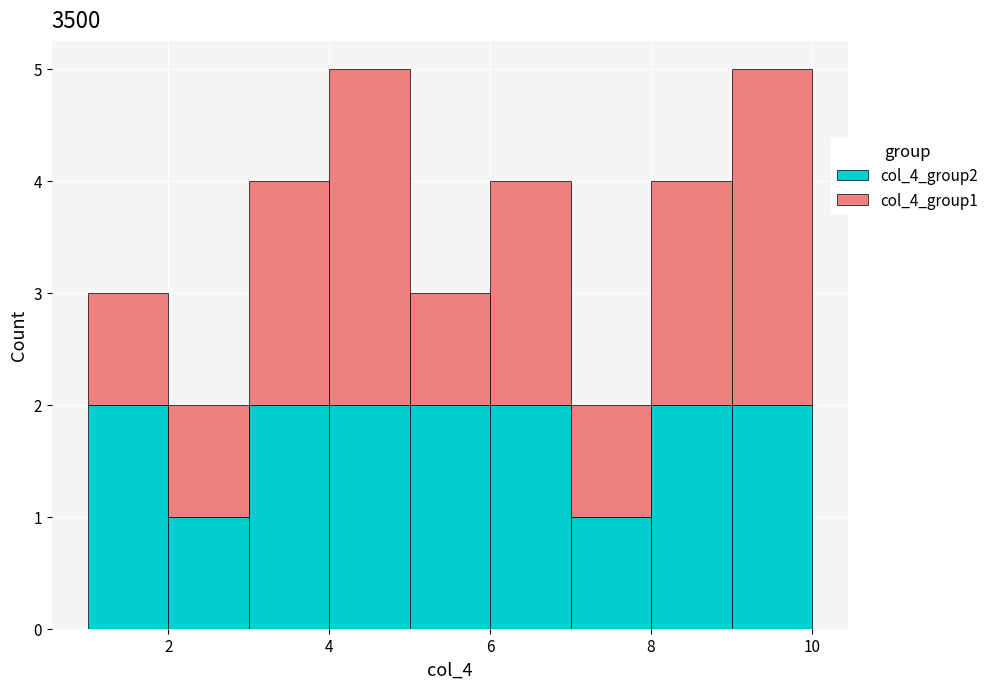

Reading left to right, transcribe this chart: for each stacked bar, give the range it covers on the x-axis and its total height. The values are not printed on the chart, so give them approximately, as read against the axis.

1 to 2: 3
2 to 3: 2
3 to 4: 4
4 to 5: 5
5 to 6: 3
6 to 7: 4
7 to 8: 2
8 to 9: 4
9 to 10: 5